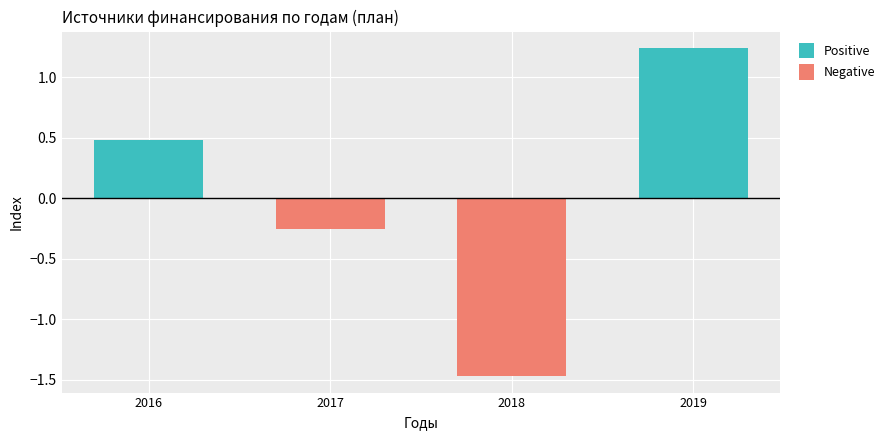

Which series has the largest range (max minus min)?

Negative